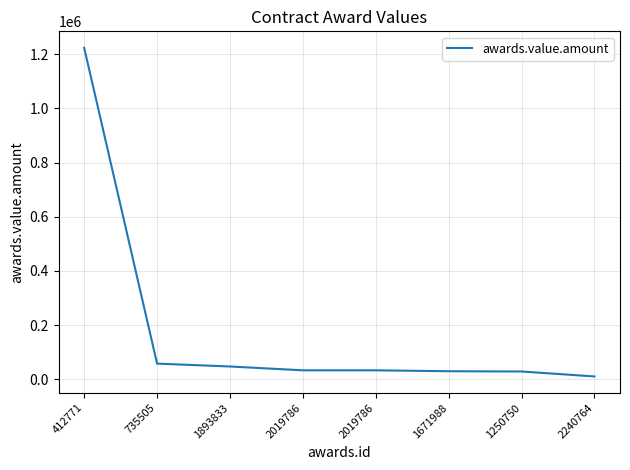

How many series are shown in this chart?

1